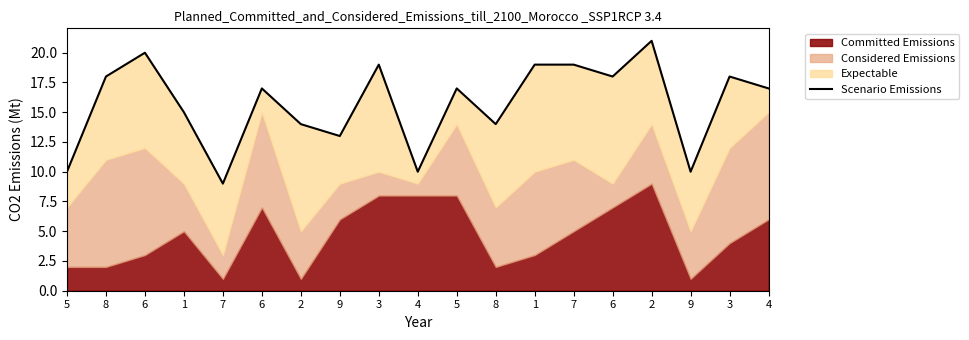

Which has a higher value, 5 or 7?

7